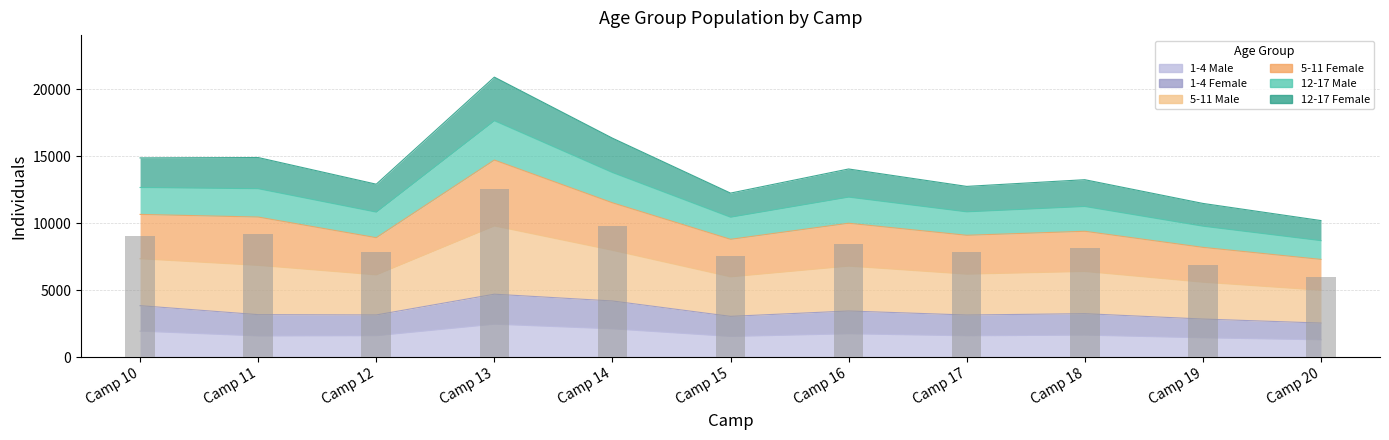

List the labels in order of value, largest first.

Camp 13, Camp 14, Camp 11, Camp 10, Camp 16, Camp 18, Camp 12, Camp 17, Camp 15, Camp 19, Camp 20